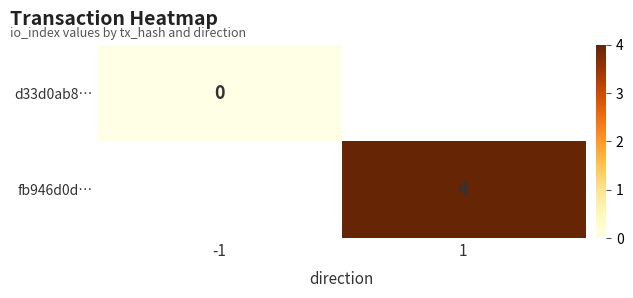

Which label corresponds to the largest value in the chart?

1